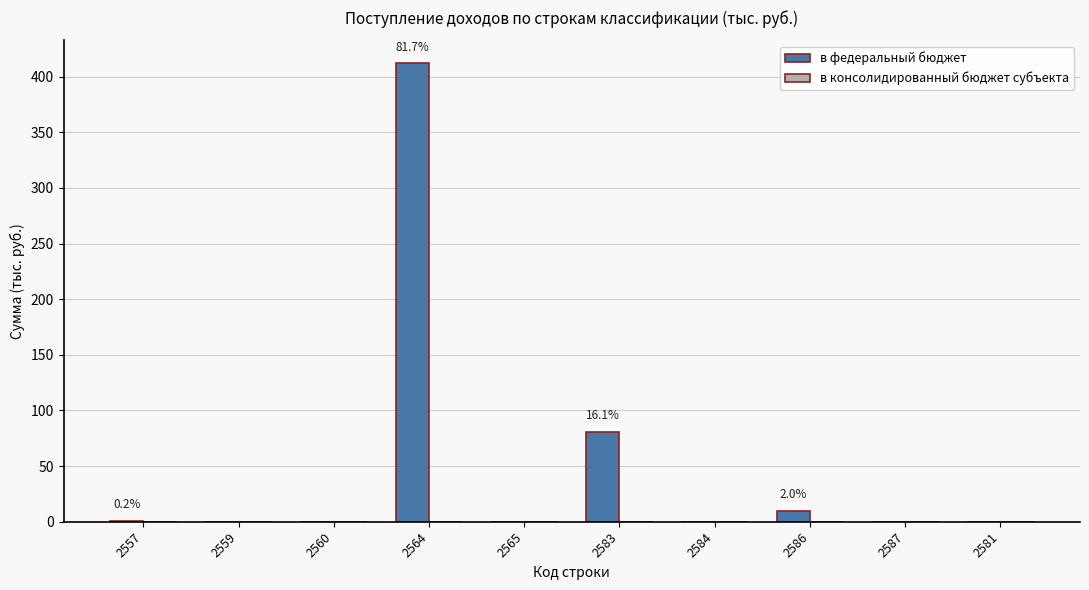

What is the greatest value displayed?

412